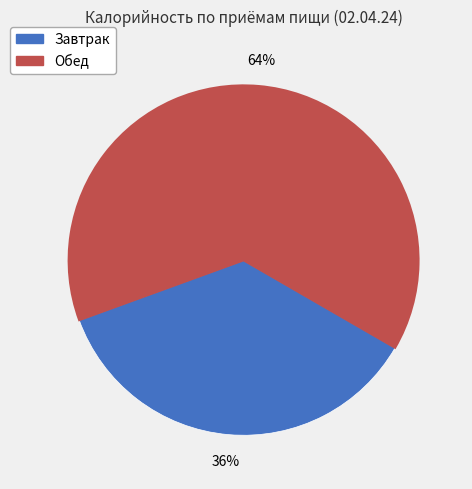

To the nearest percent, what is the average slice percentage?

50%